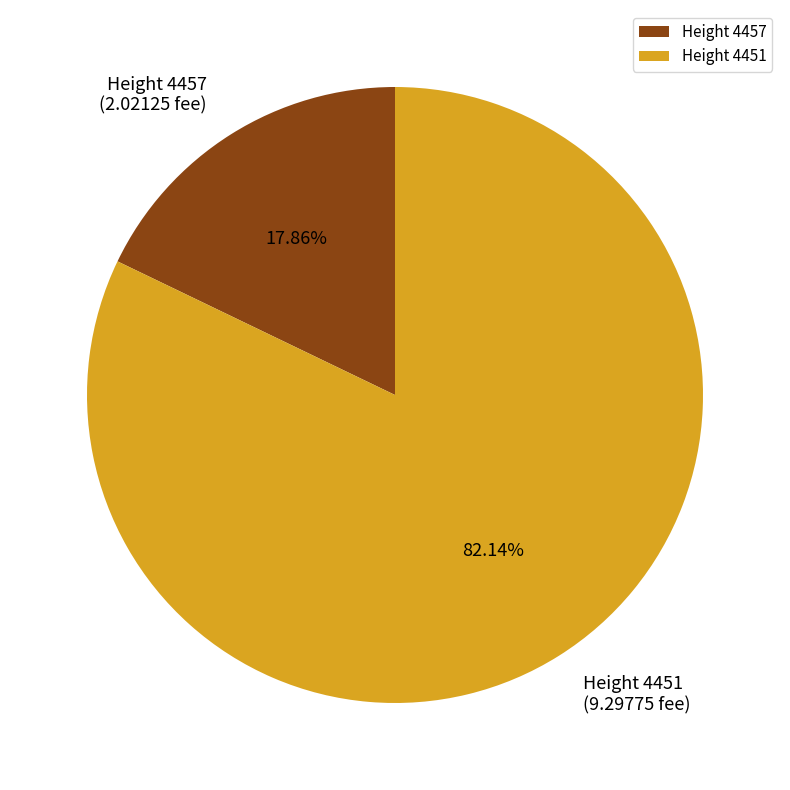

What is the smallest slice in the pie chart?

Height 4457